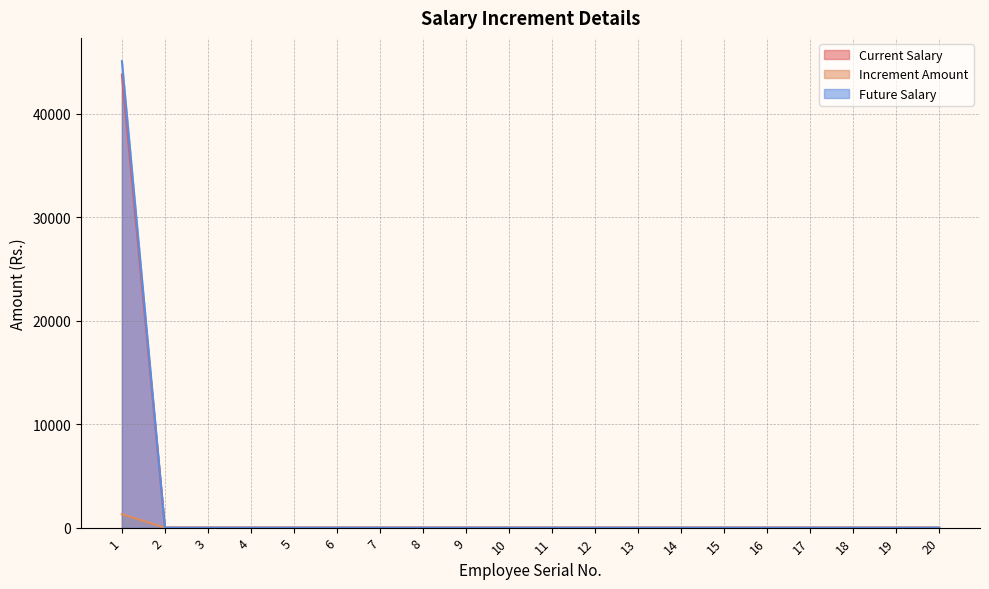

At how many categories does at least one series exceed 4553?

1